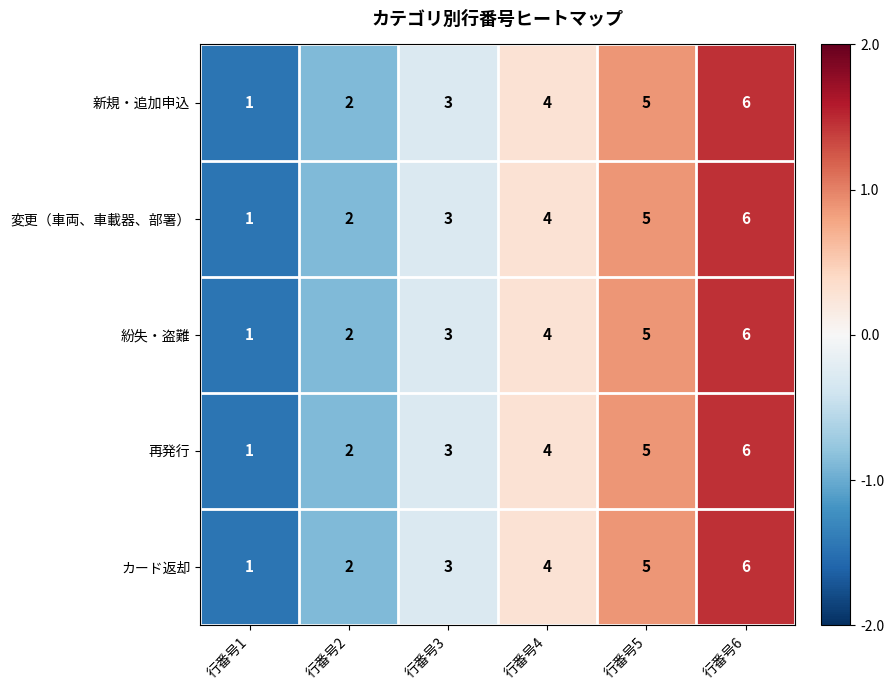

Where is 変更（車両、車載器、部署） nearest to the value 3?

行番号3